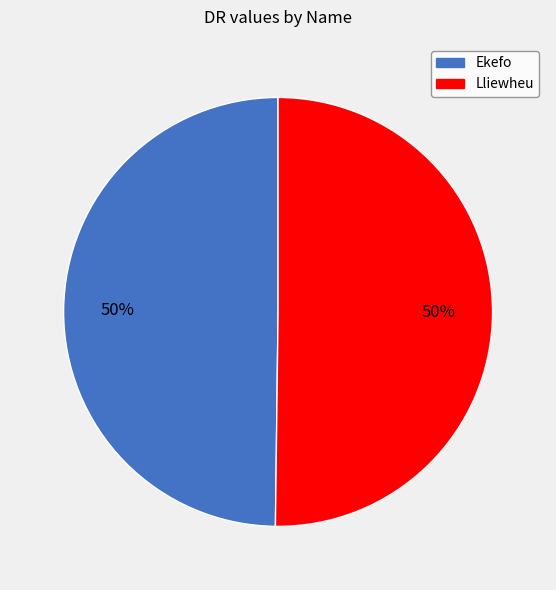

What is the ratio of the value at Ekefo to the value at Lliewheu?

1.0